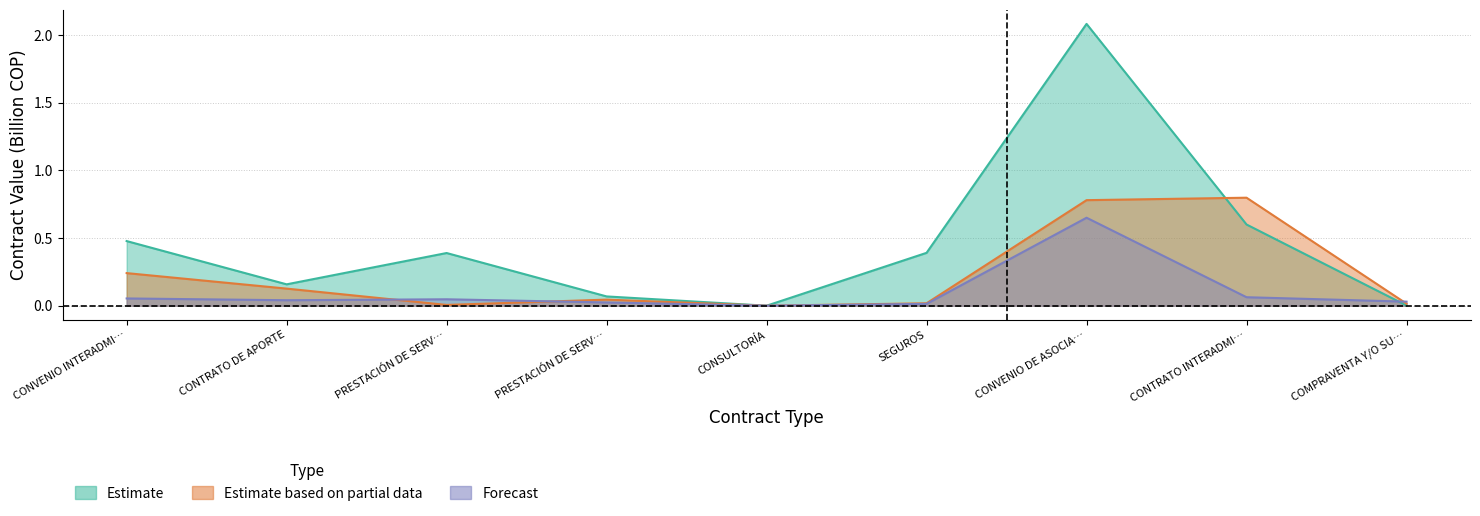

After their last crossing, which series has the higher values: Estimate based on partial data or Forecast?

Forecast